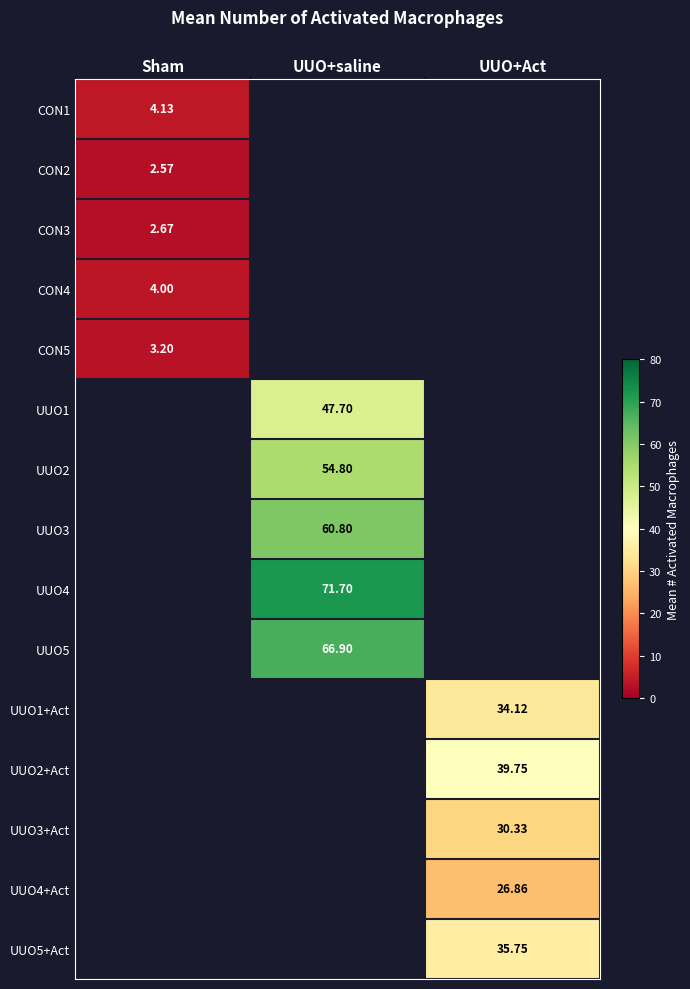

Is the value of UUO2 at UUO+saline greater than the value of CON4 at Sham?

Yes